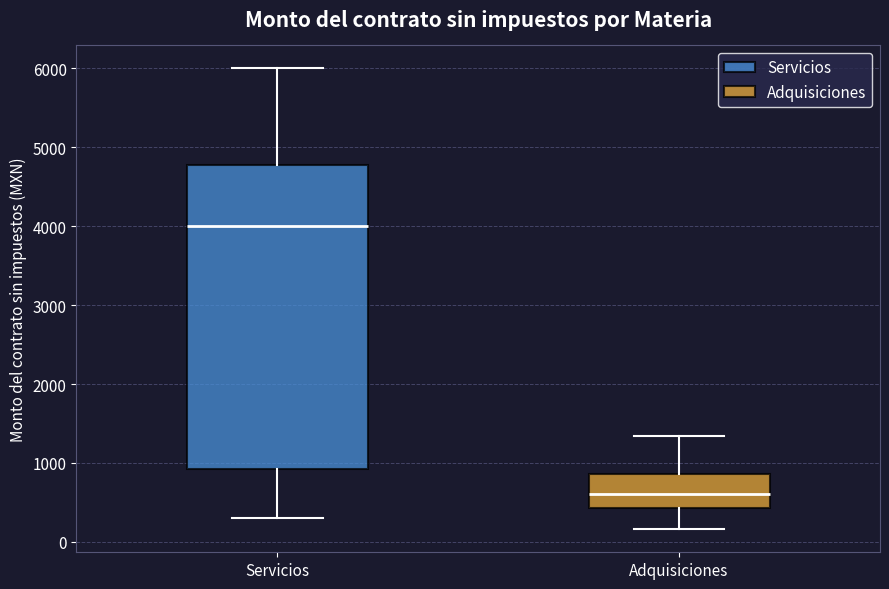

Which box is the tallest, from its lower edge to its upper edge?

Servicios